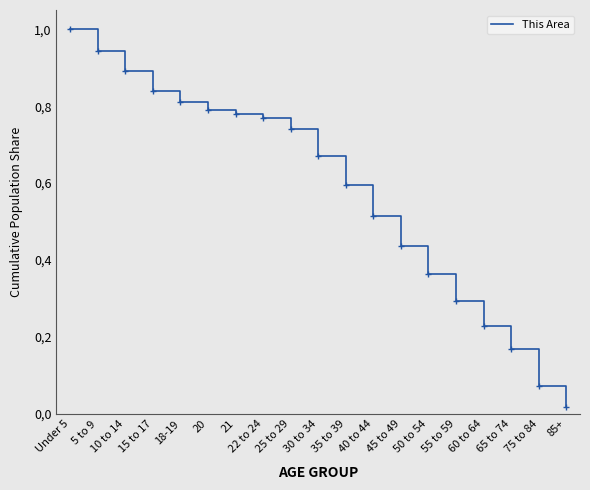

Is this an area chart (filled region under the line)?

No